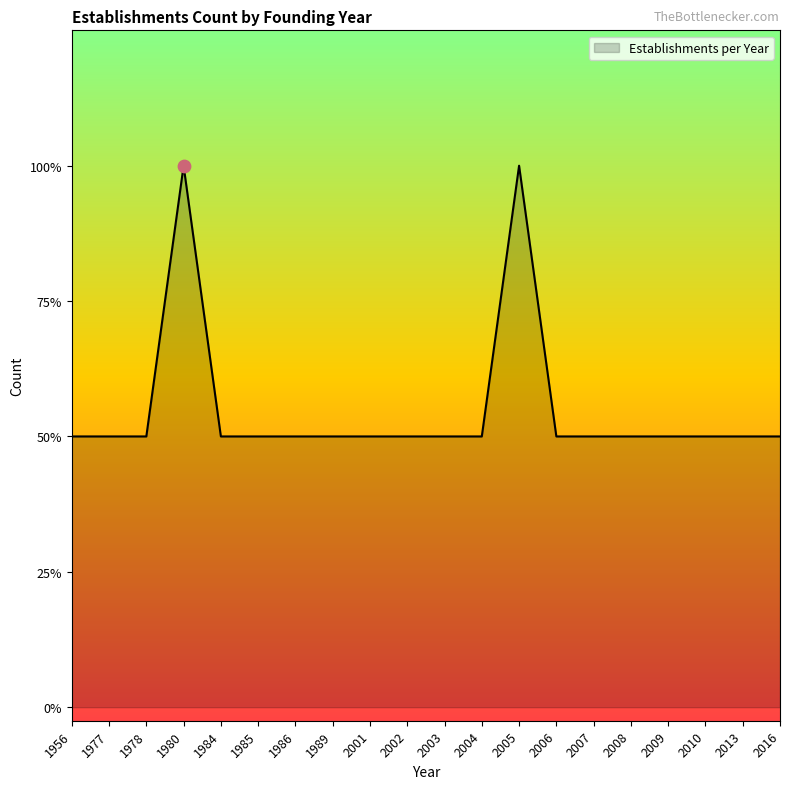

Approximately how many times larger is the value at 2007 compared to 1989?

1.0